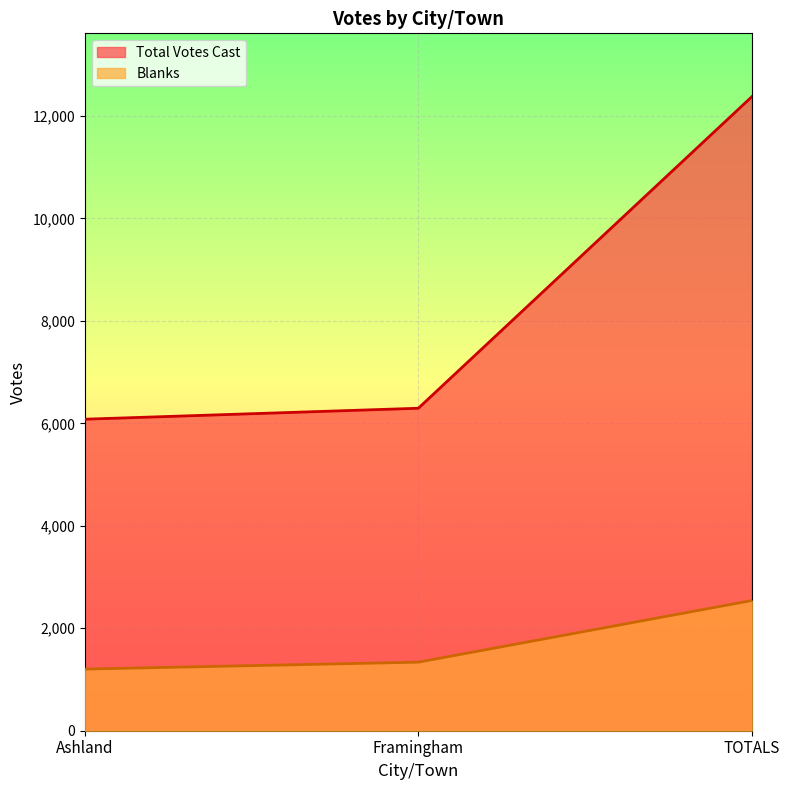

What is the value of the Blanks point at the 3rd from the left?

2541